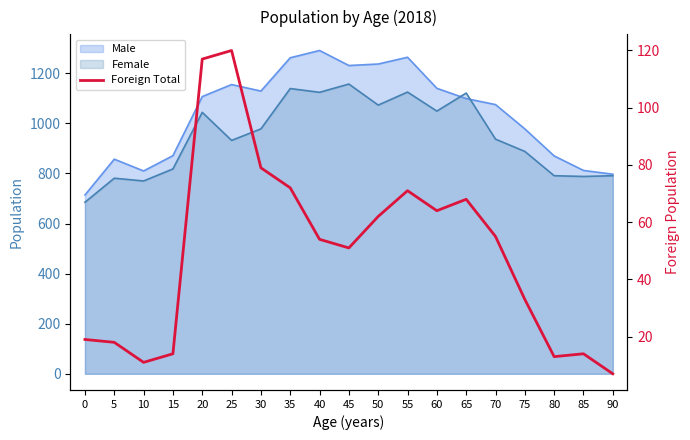

List the labels in order of value, smallest first.

90, 10, 80, 15, 85, 5, 0, 75, 45, 40, 70, 50, 60, 65, 55, 35, 30, 20, 25